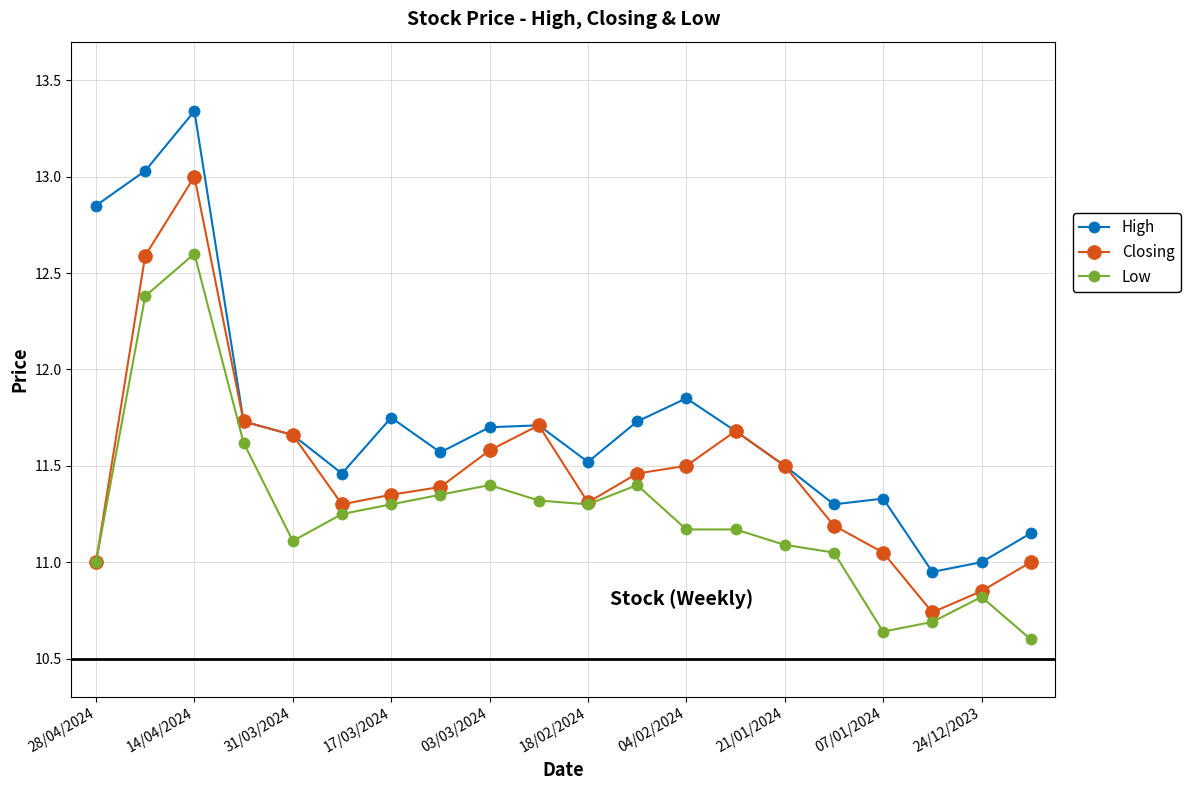

True or false: High has more than 0 points higher than both neighbors.

True